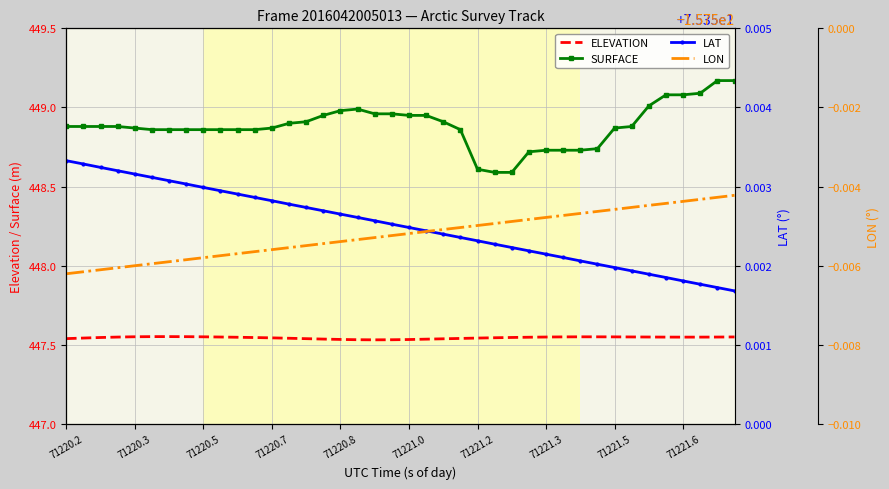

At 38, list the series in order from largest to smallest.

SURFACE, ELEVATION, LAT, LON